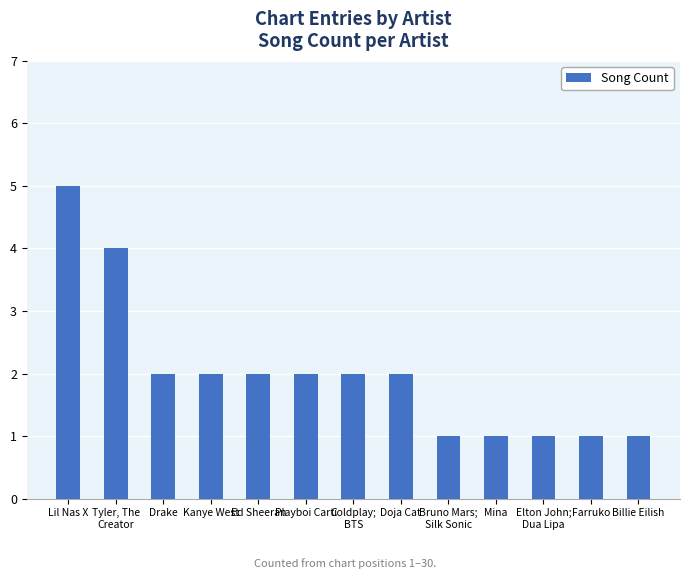

What is the value of the 12th bar from the left?

1